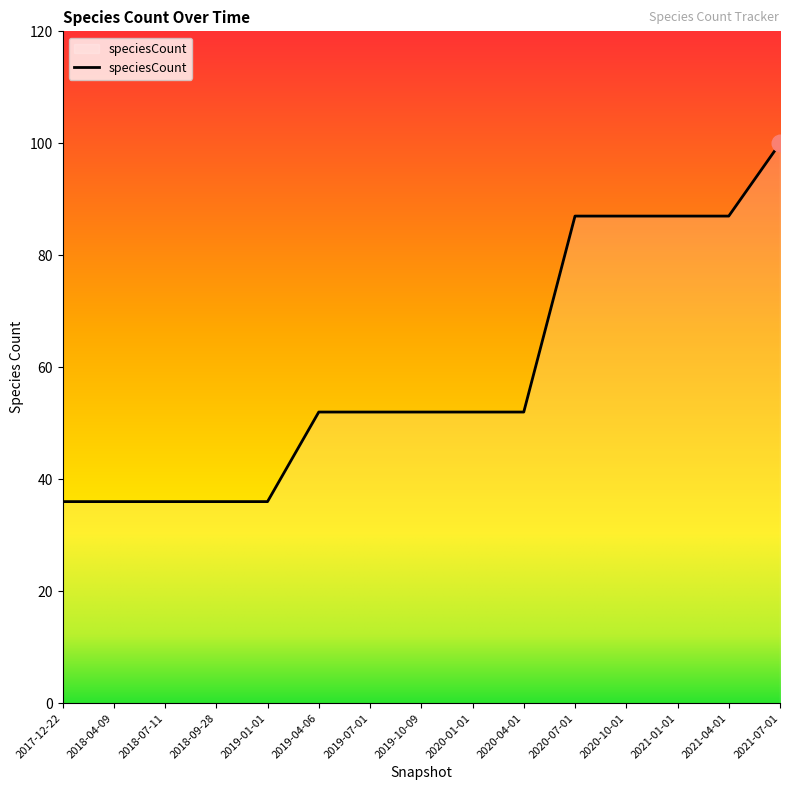

What is the ratio of the value at 2019-07-01 to the value at 2021-07-01?

0.5